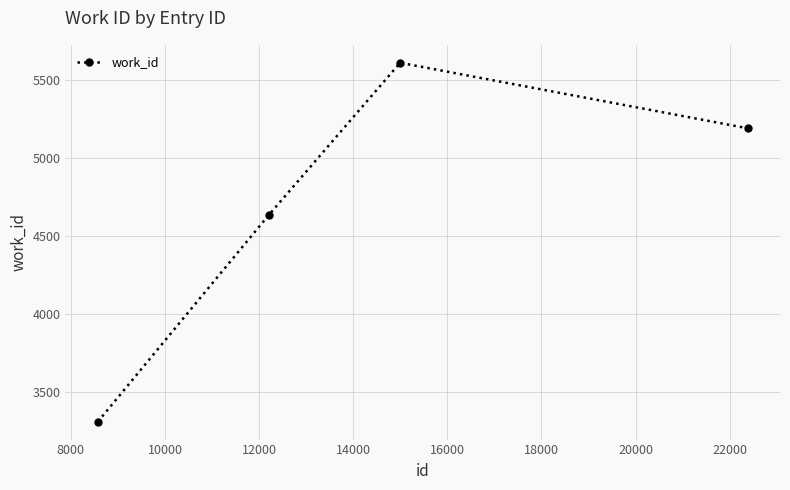

What is the greatest value displayed?

5612